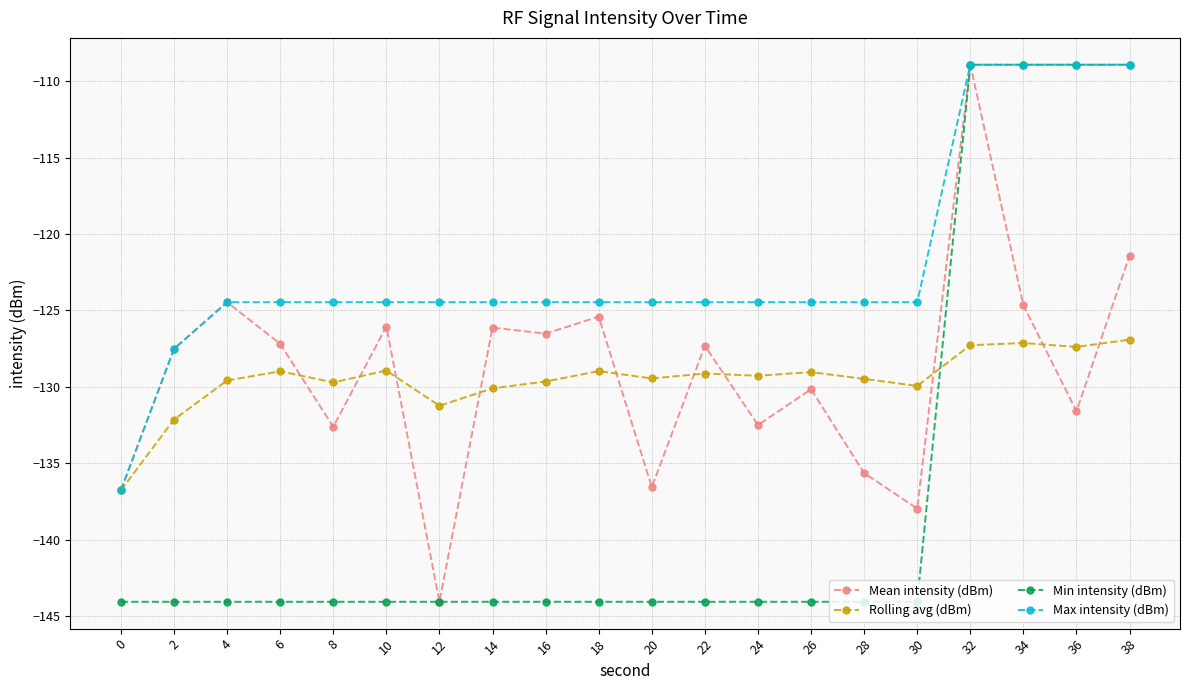

At which category does Mean intensity (dBm) reach its first local valley?

8